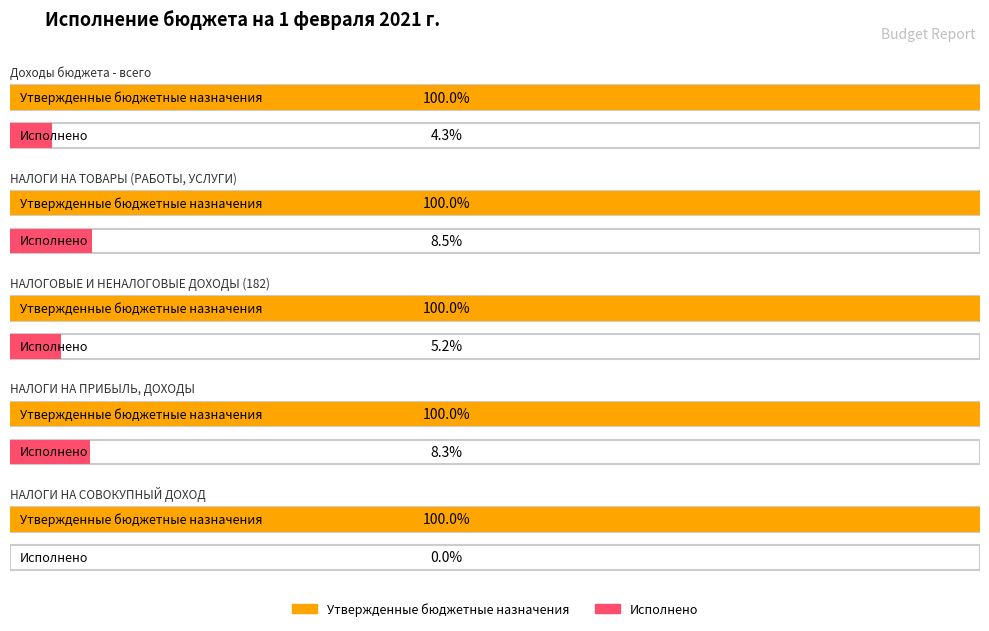

How many bars are there in total?

10